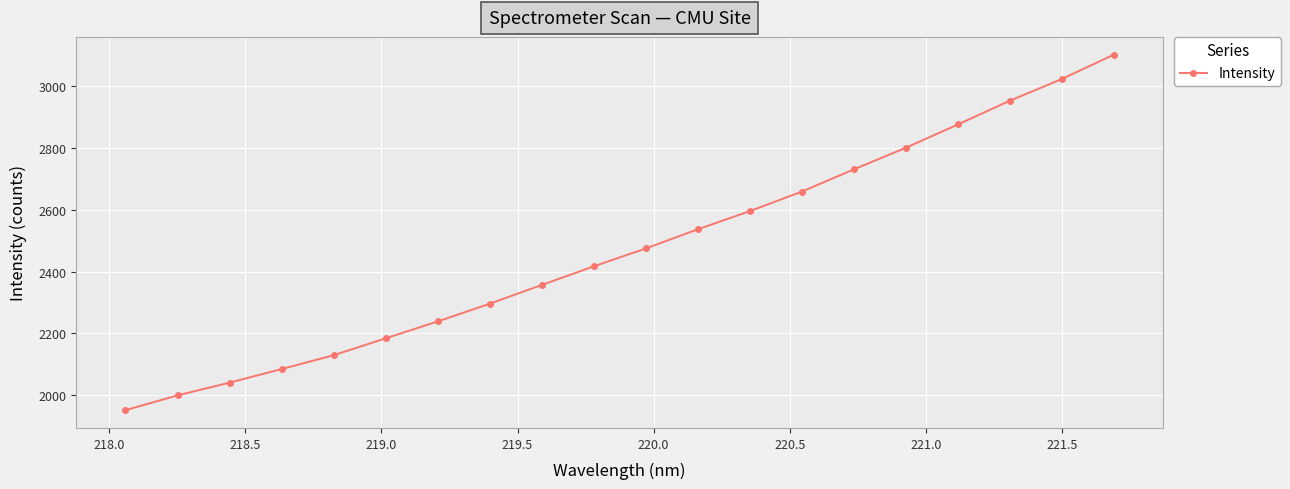

What is the value of the 10th point from the left?

2416.8